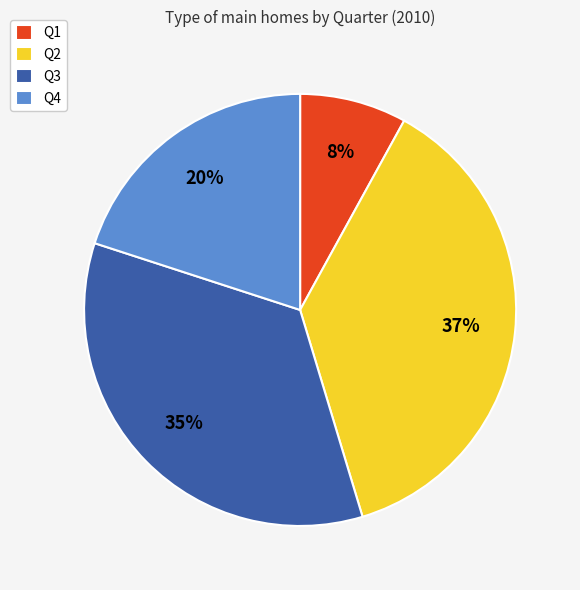

Count the number of slices in the pie.

4